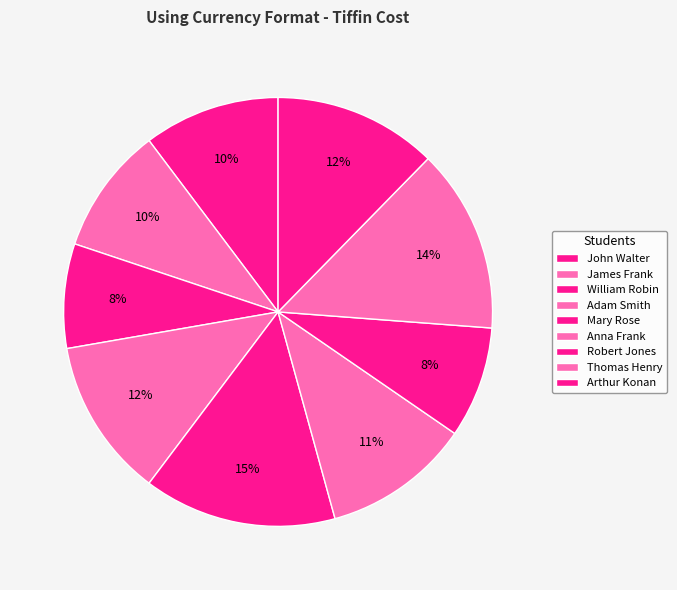

Which slice is the smallest?

William Robin